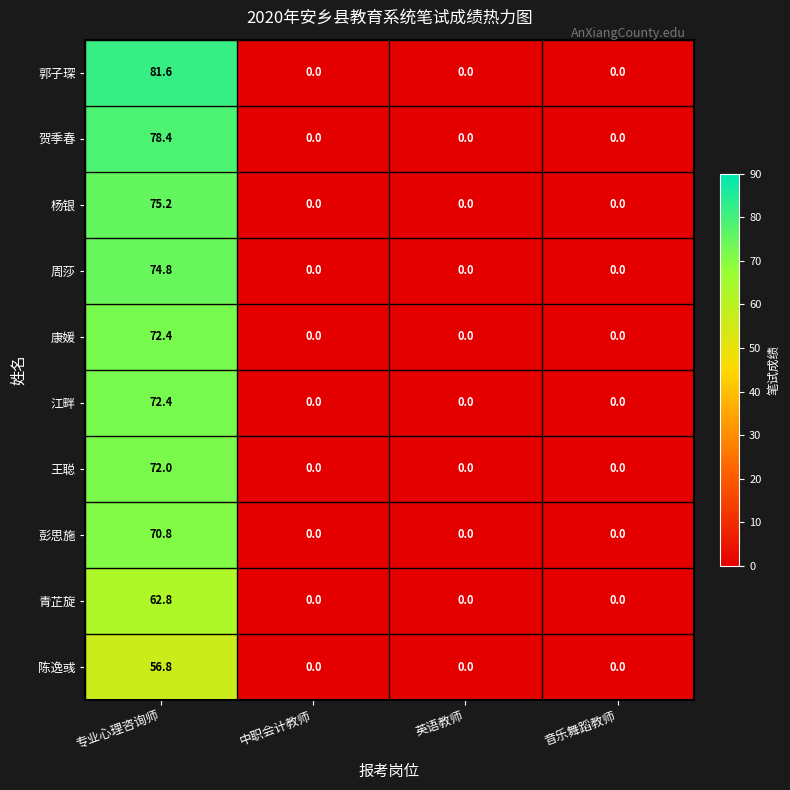

Which series has the largest total across all categories?

郭子琛